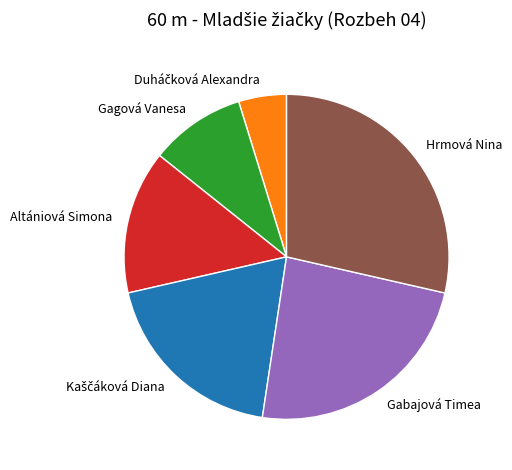

Is it true that Gagová Vanesa is 22% of the pie?

False